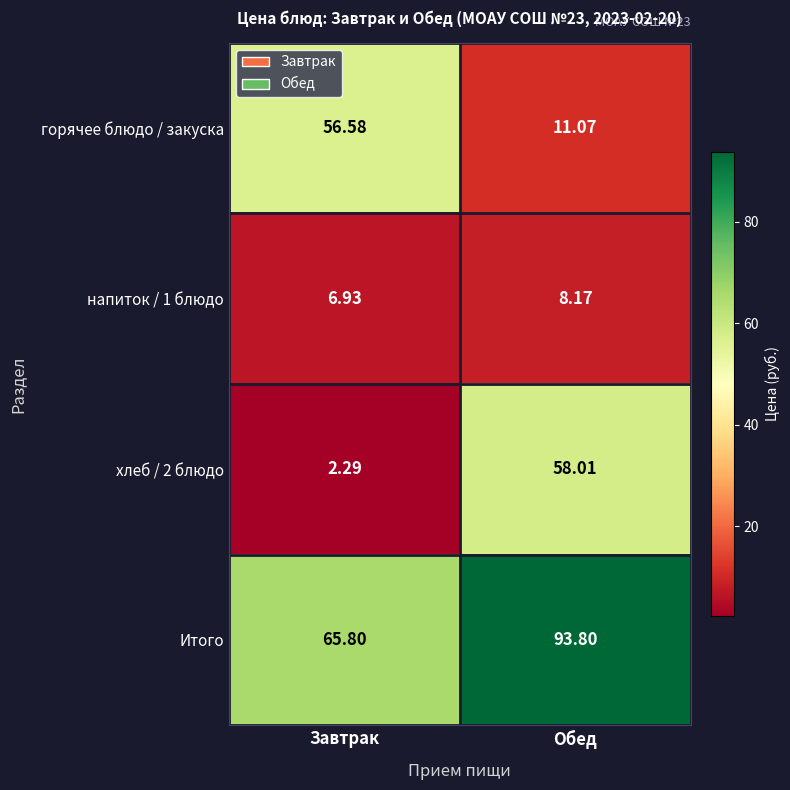

Is the value of хлеб / 2 блюдо at Завтрак greater than the value of Итого at Обед?

No